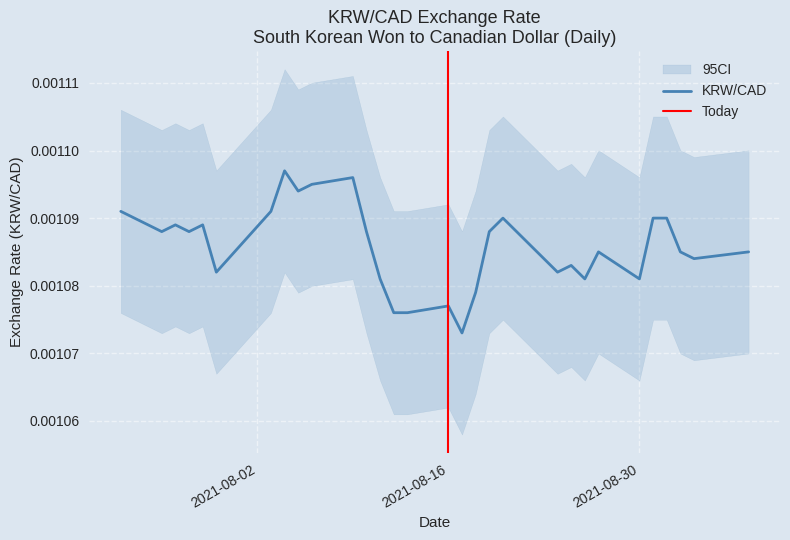

How many interior local valleys (lower than both neighbors) does the data have?

9